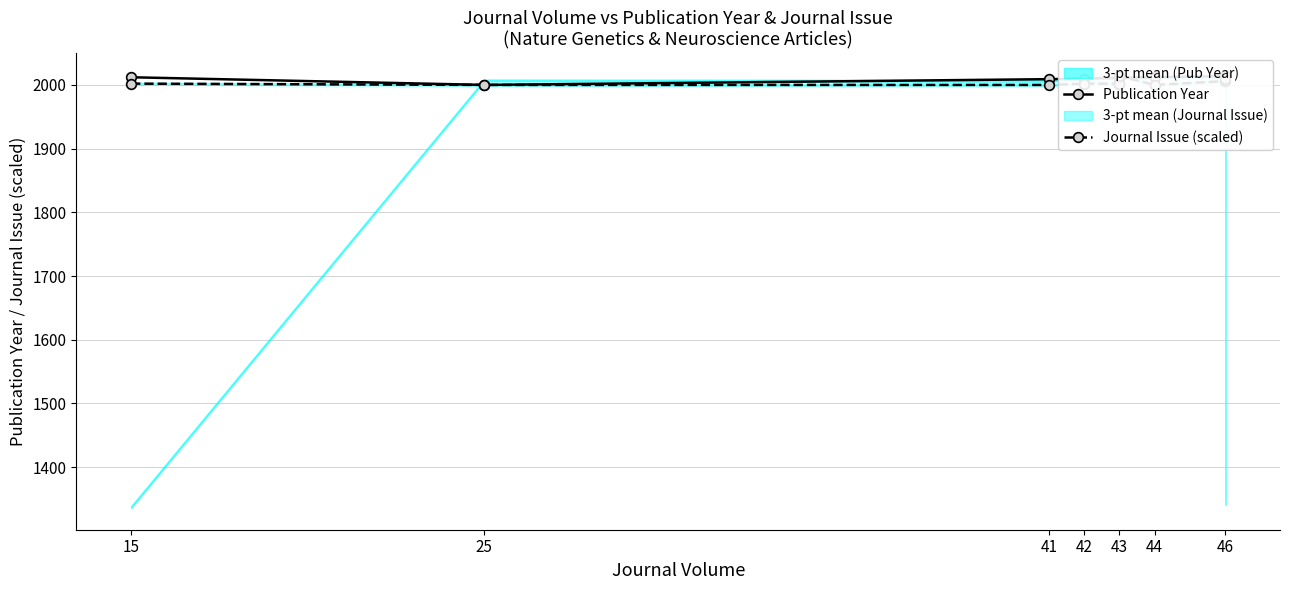

Where is the first local minimum for Publication Year?

25